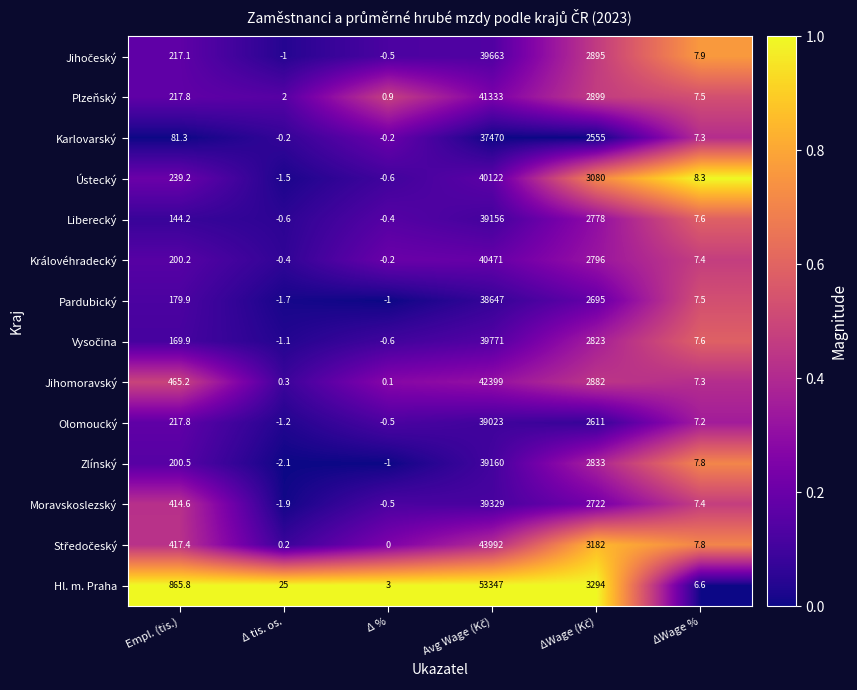

What is the smallest value displayed?

-2.1